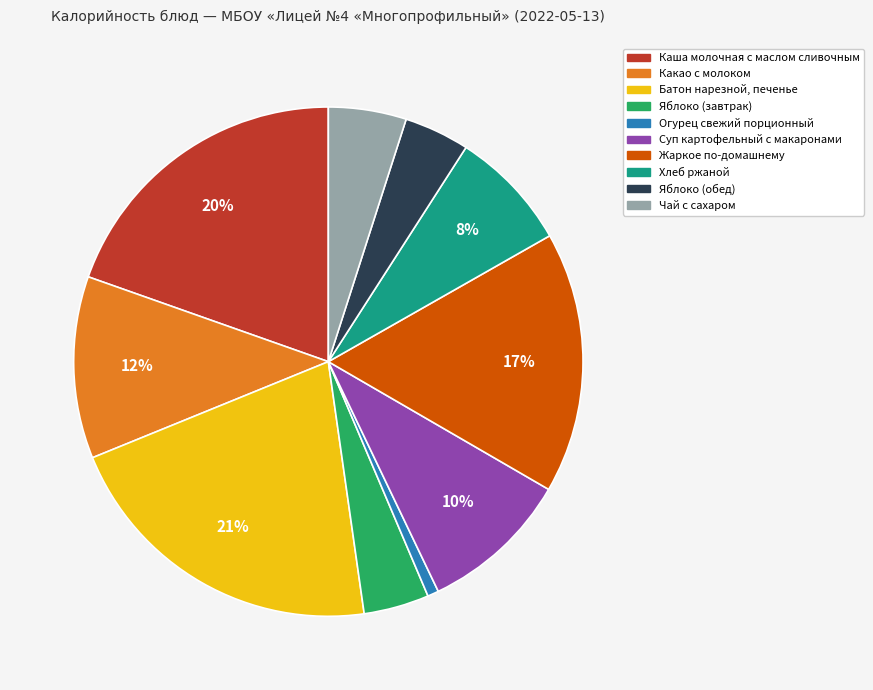

Is there any slice that represents more than half of the pie?

No